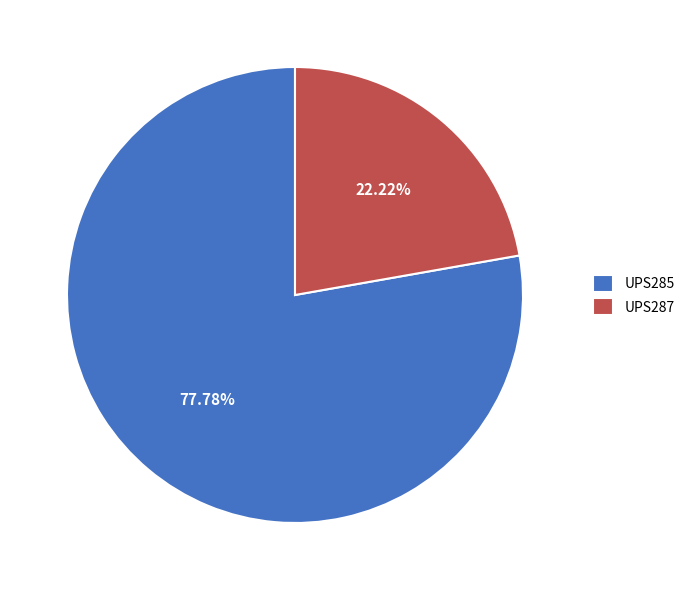

To the nearest percent, what percentage of the pie is UPS287?

22%